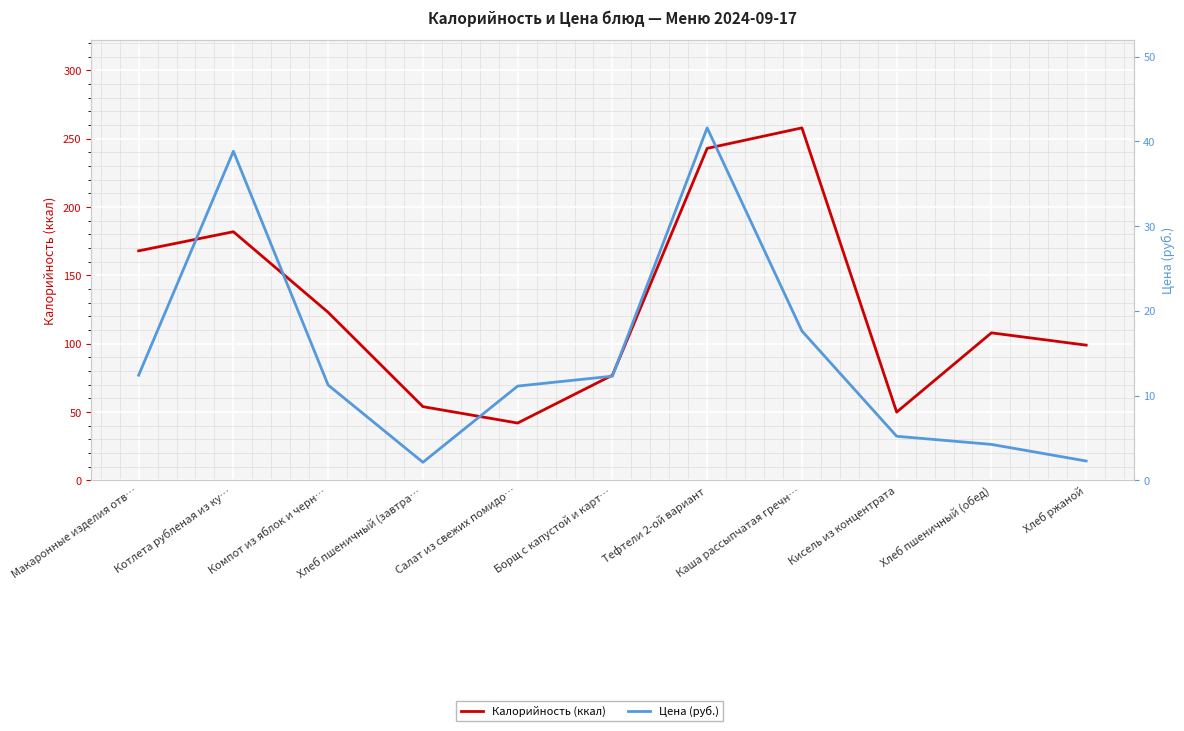

The Цена (руб.) series shows 2.1 at Хлеб пшеничный (завтра…. True or false?

True